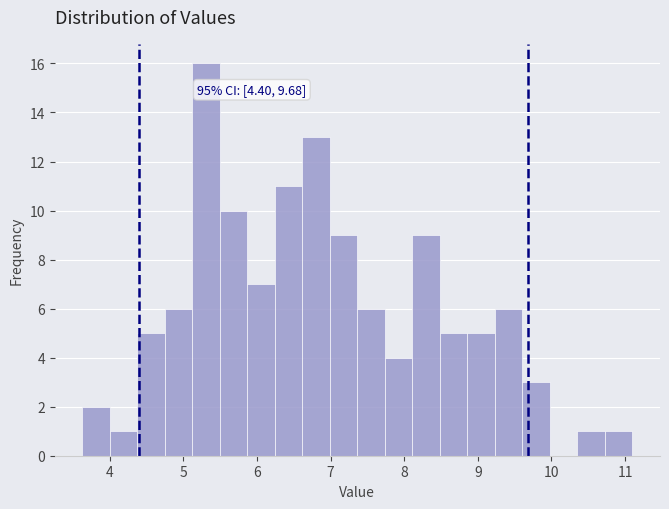

Read against the x-axis, roughly where is the centre of the tallest bar?

5.3